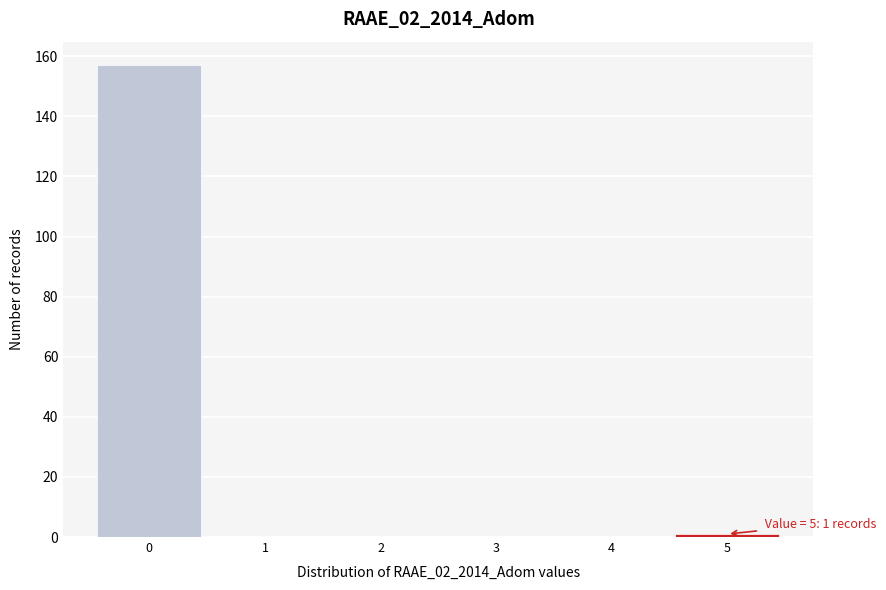

Over which range of the x-axis is the bar tallest?

-0.5 to 0.5